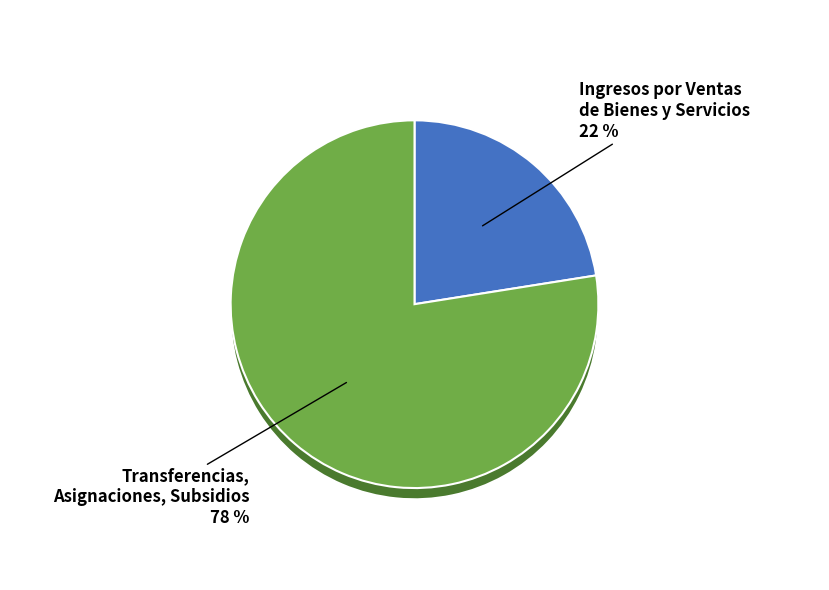

Which slice is the smallest?

Ingresos por Ventas de Bienes y Servicios